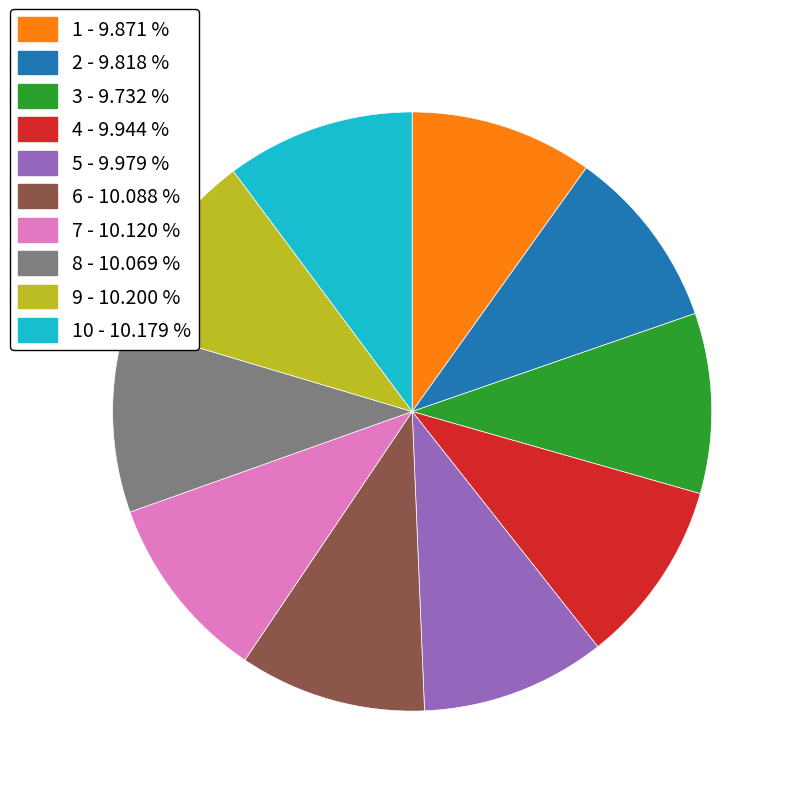

Does any single category account for the majority?

No